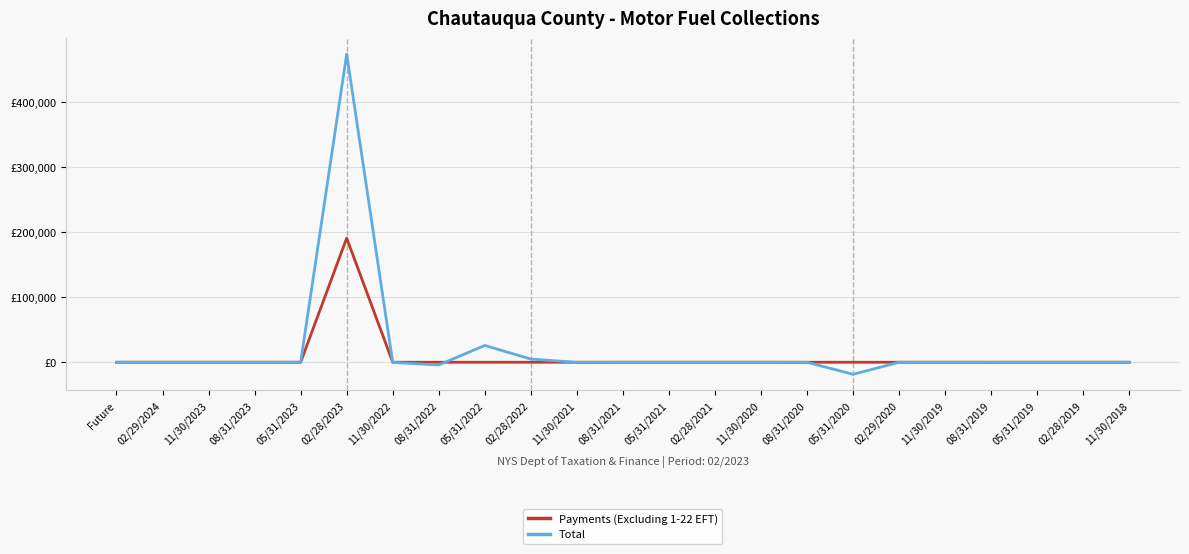

Where is Total nearest to the value 227899?

05/31/2022